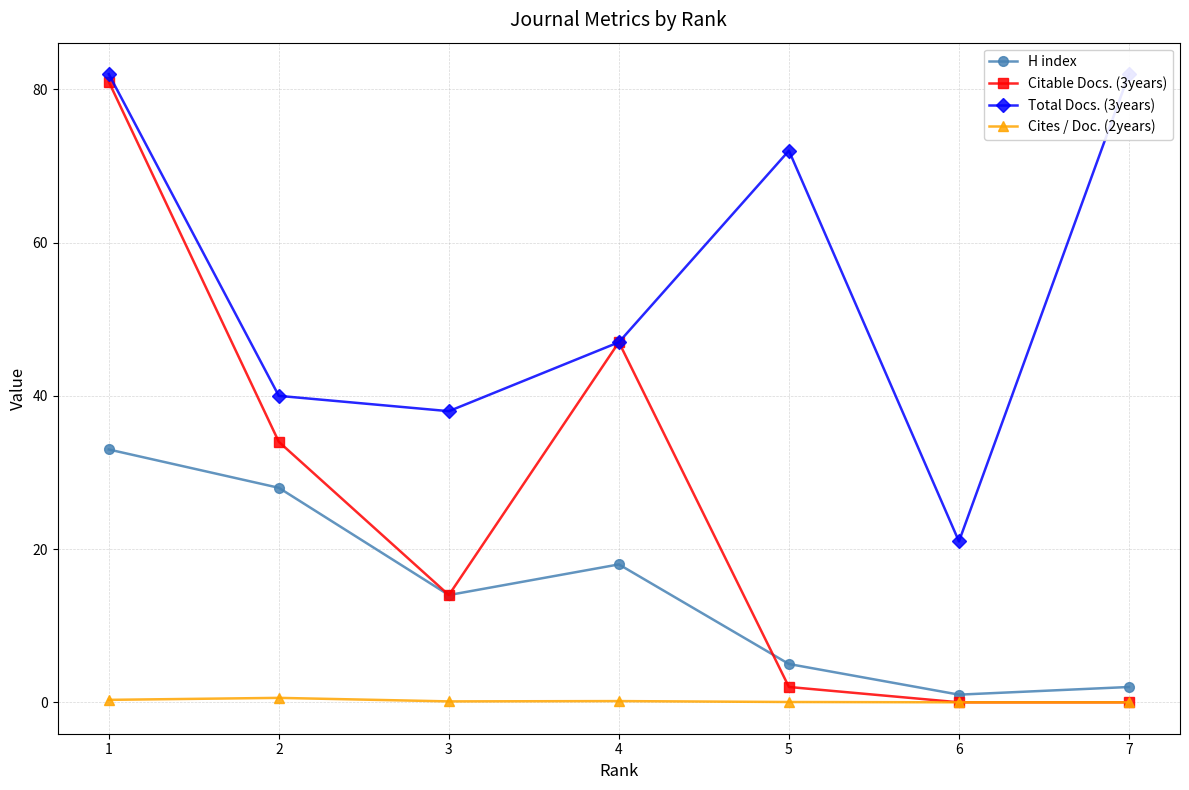

Reading left to right, extract all data points from this chart.

H index: 33.0	28.0	14.0	18.0	5.0	1.0	2.0
Citable Docs. (3years): 81.0	34.0	14.0	47.0	2.0	0.0	0.0
Total Docs. (3years): 82.0	40.0	38.0	47.0	72.0	21.0	82.0
Cites / Doc. (2years): 0.3	0.6	0.1	0.2	0.0	0.0	0.0